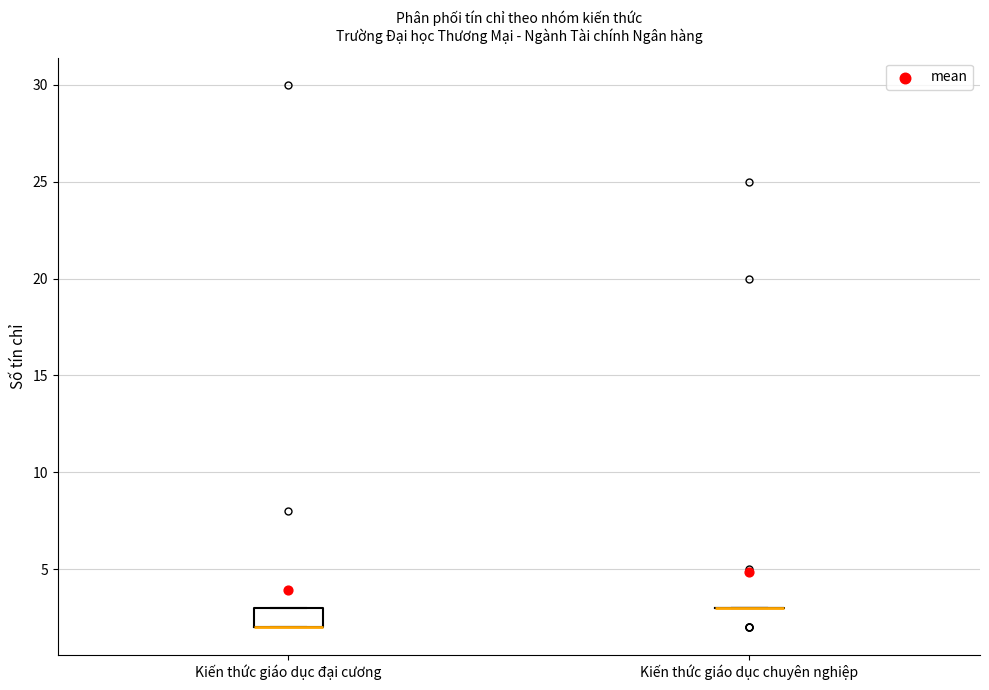

Where is the upper edge of the box for Kiến thức giáo dục đại cương on the y-axis? The values are not printed on the chart, so give them approximately, as read against the axis.

3